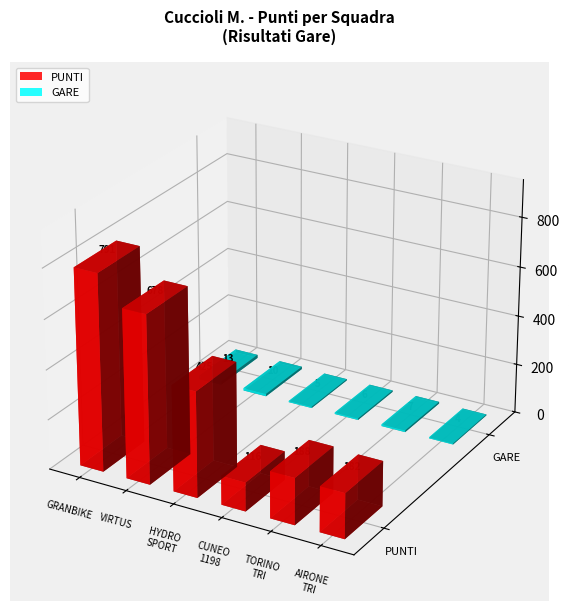

At how many categories does at least one series exceed 723?

1